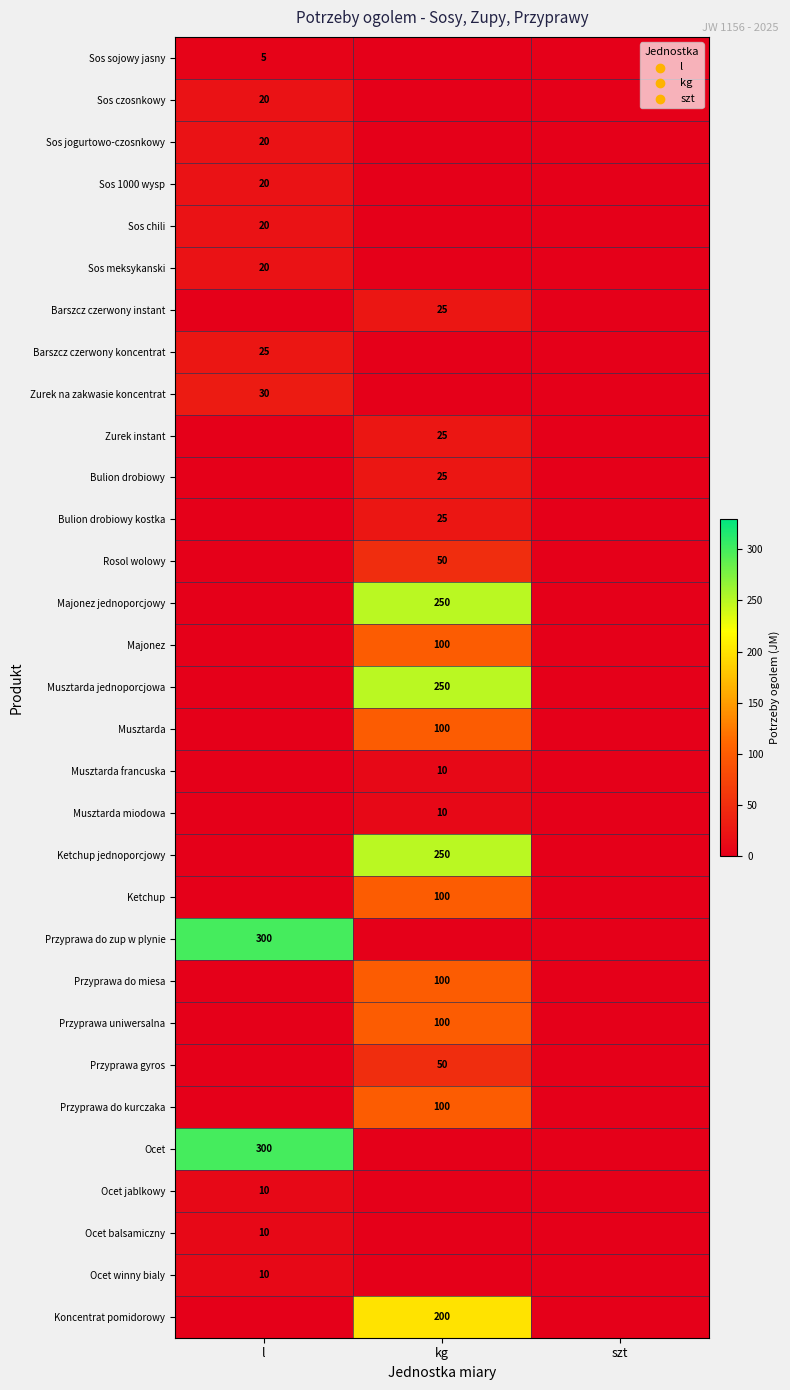

The value of Barszcz czerwony instant at kg is 25. True or false?

True